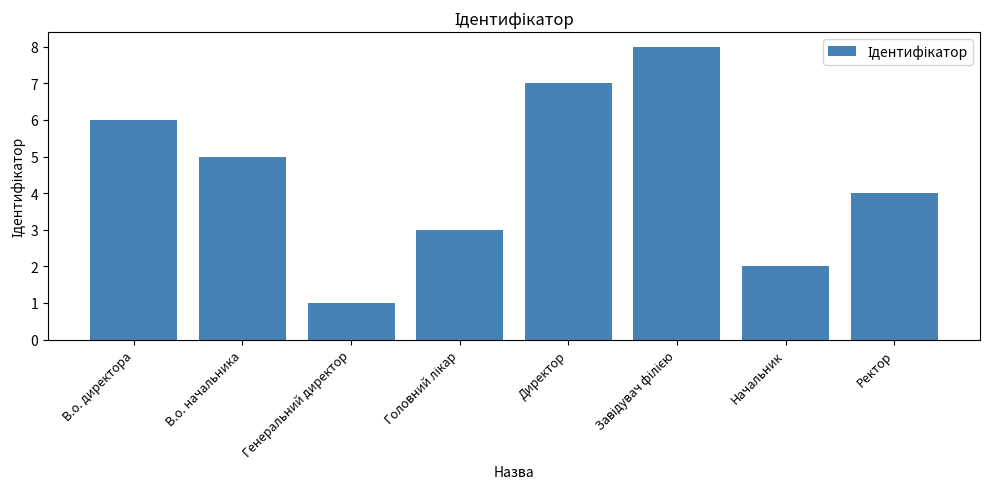

Where does the data first go above 5?

В.о. директора